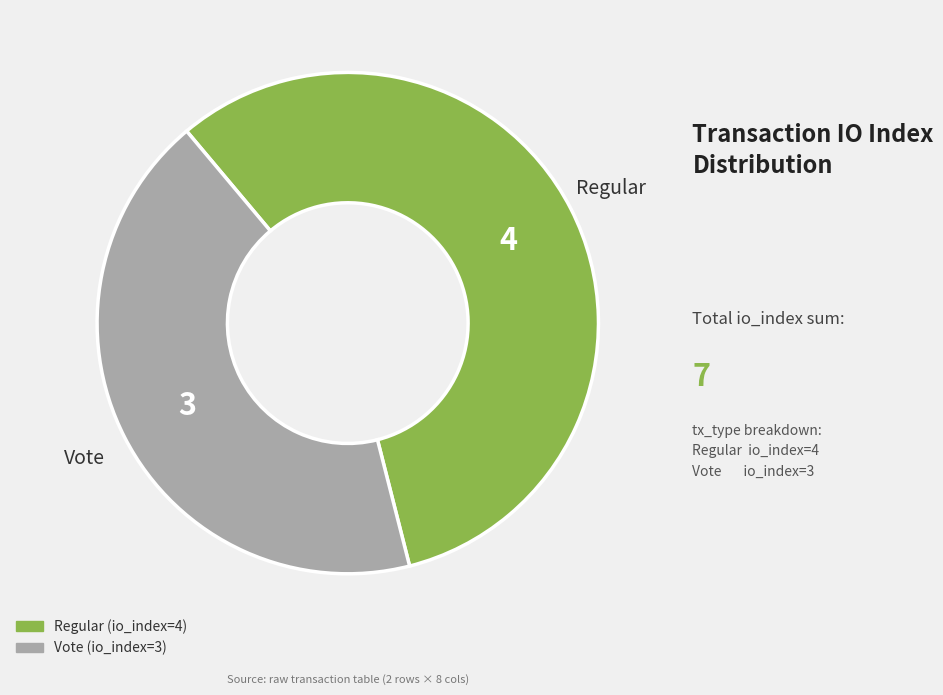

The Vote (io_index=3) slice represents 43% of the pie. True or false?

True